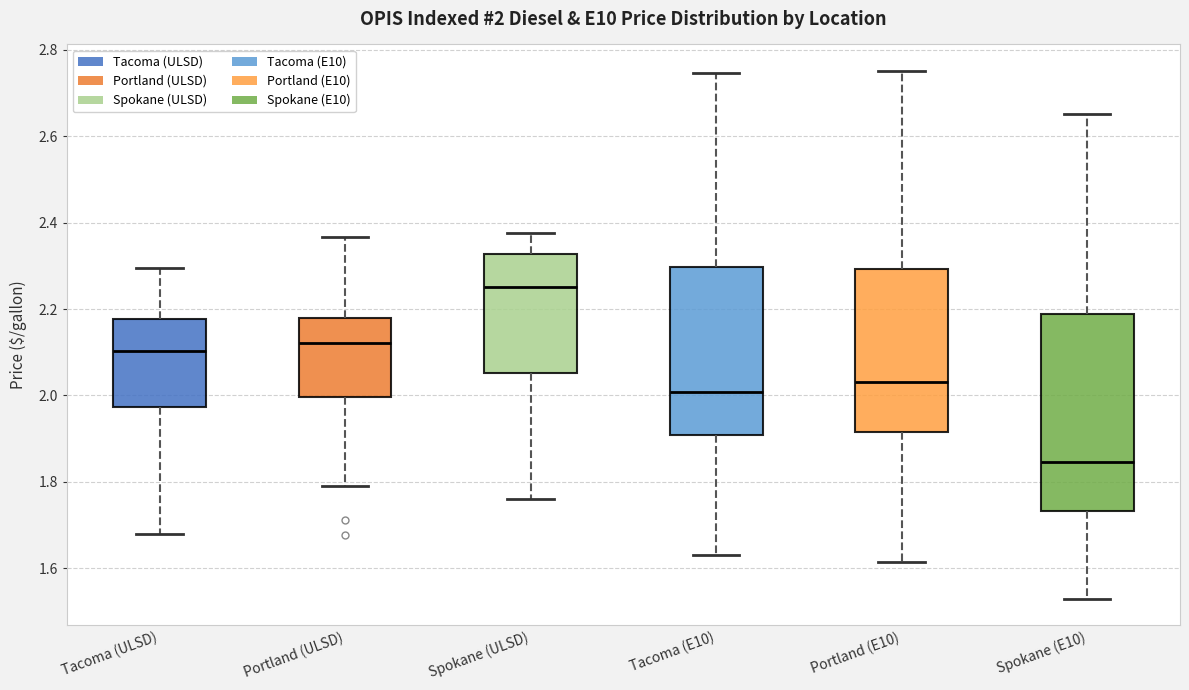

Which box's median line is the highest?

Spokane (ULSD)